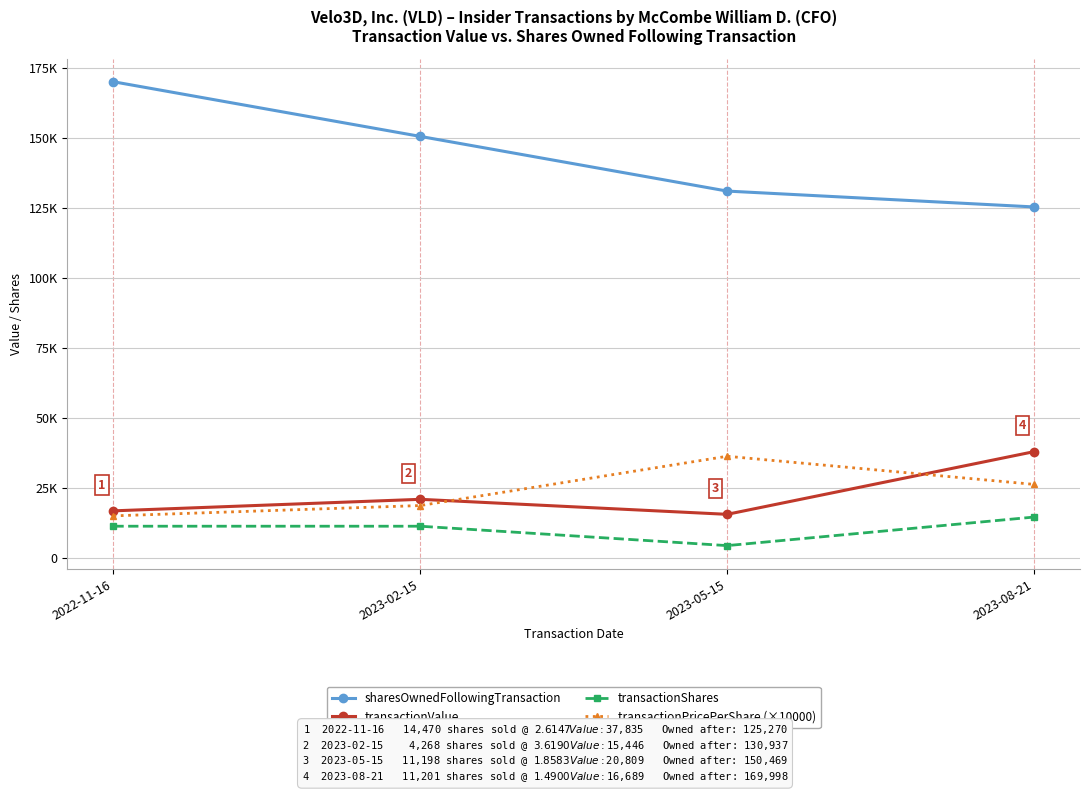

Reading left to right, what are all the values shown in this chart?

sharesOwnedFollowingTransaction: 2022-11-16=169998	2023-02-15=150469	2023-05-15=130937	2023-08-21=125270
transactionValue: 2022-11-16=16689	2023-02-15=20809	2023-05-15=15446	2023-08-21=37835
transactionShares: 2022-11-16=11201	2023-02-15=11198	2023-05-15=4268	2023-08-21=14470
transactionPricePerShare (×10000): 2022-11-16=14900	2023-02-15=18583	2023-05-15=36190	2023-08-21=26147